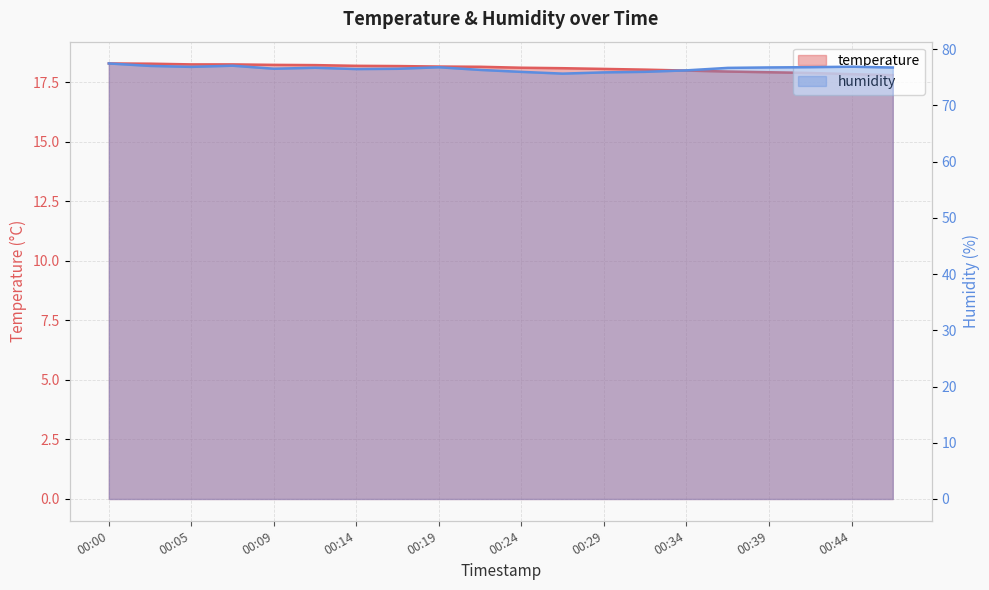

Rank the categories by humidity value from lowest to highest.

00:27, 00:29, 00:24, 00:32, 00:34, 00:22, 00:14, 00:17, 00:09, 00:36, 00:12, 00:46, 00:39, 00:19, 00:41, 00:05, 00:44, 00:02, 00:07, 00:00